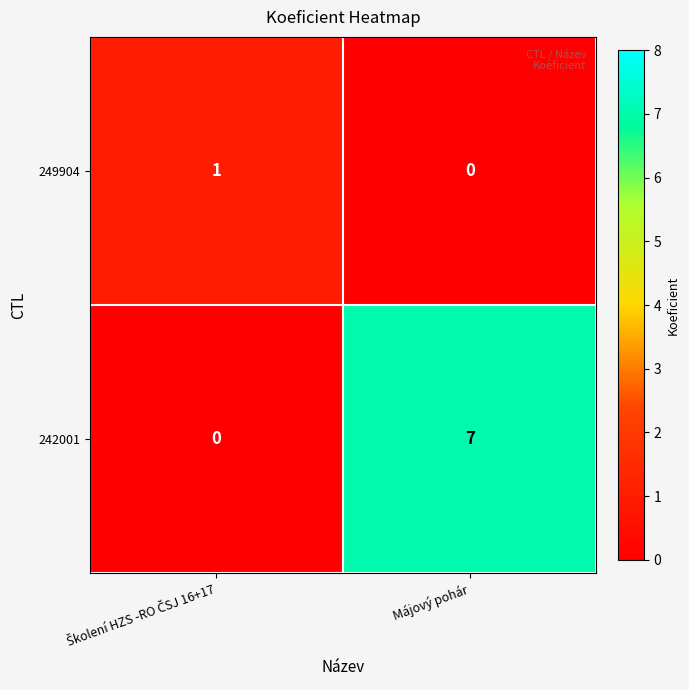

Reading left to right, transcribe all the data shown in this chart.

249904: 1	0
242001: 0	7